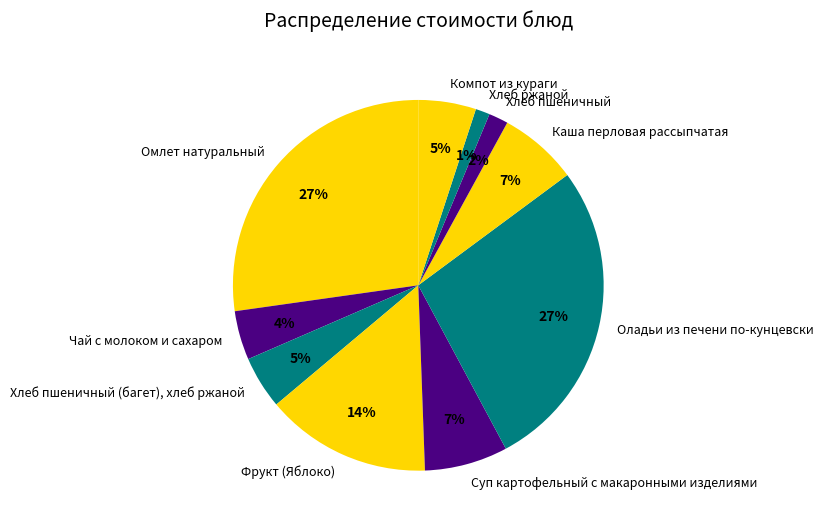

To the nearest percent, what portion does Суп картофельный с макаронными изделиями represent?

7%